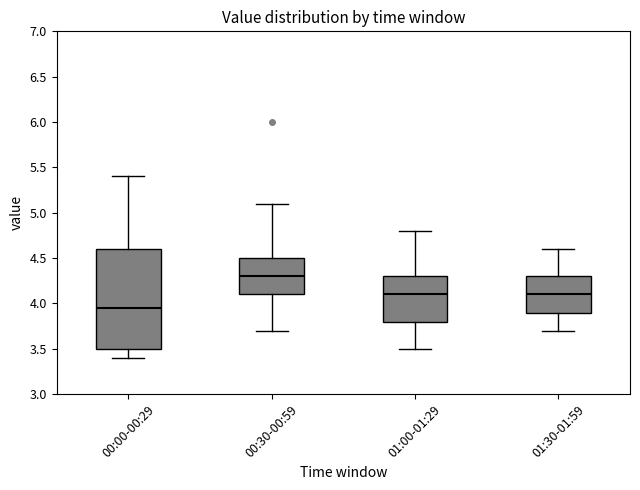

Reading left to right, transcribe this box plot: for each box, give where its median line is, the range the box spans, and where its two whiskers end, as read against the y-axis. The values are not printed on the chart, so give them approximately, as read against the axis.

00:00-00:29: median 3.95, box 3.50 to 4.60, whiskers 3.40 to 5.40
00:30-00:59: median 4.30, box 4.10 to 4.50, whiskers 3.70 to 5.10
01:00-01:29: median 4.10, box 3.80 to 4.30, whiskers 3.50 to 4.80
01:30-01:59: median 4.10, box 3.90 to 4.30, whiskers 3.70 to 4.60